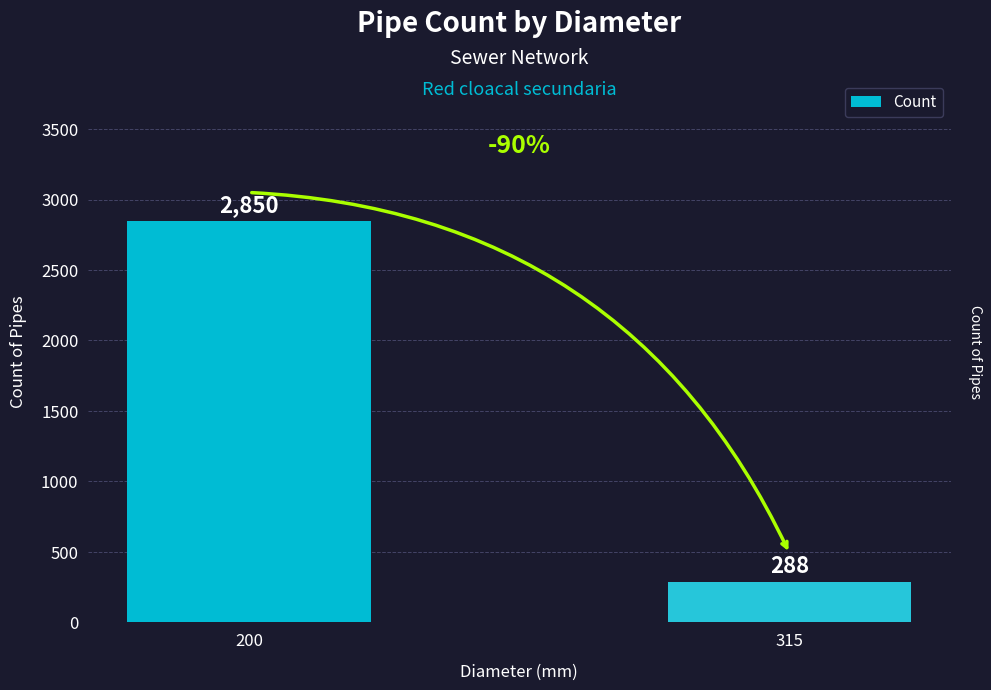

Reading left to right, what are all the values shown in this chart?

200=2850	315=288